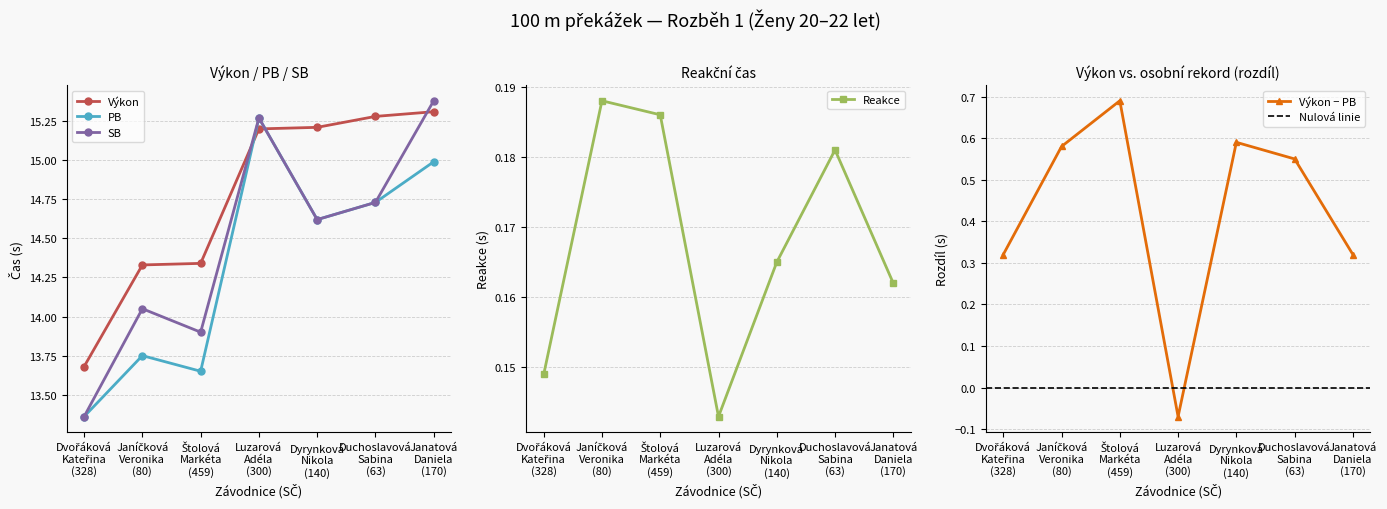

True or false: SB has more than 2 points higher than both neighbors.

False